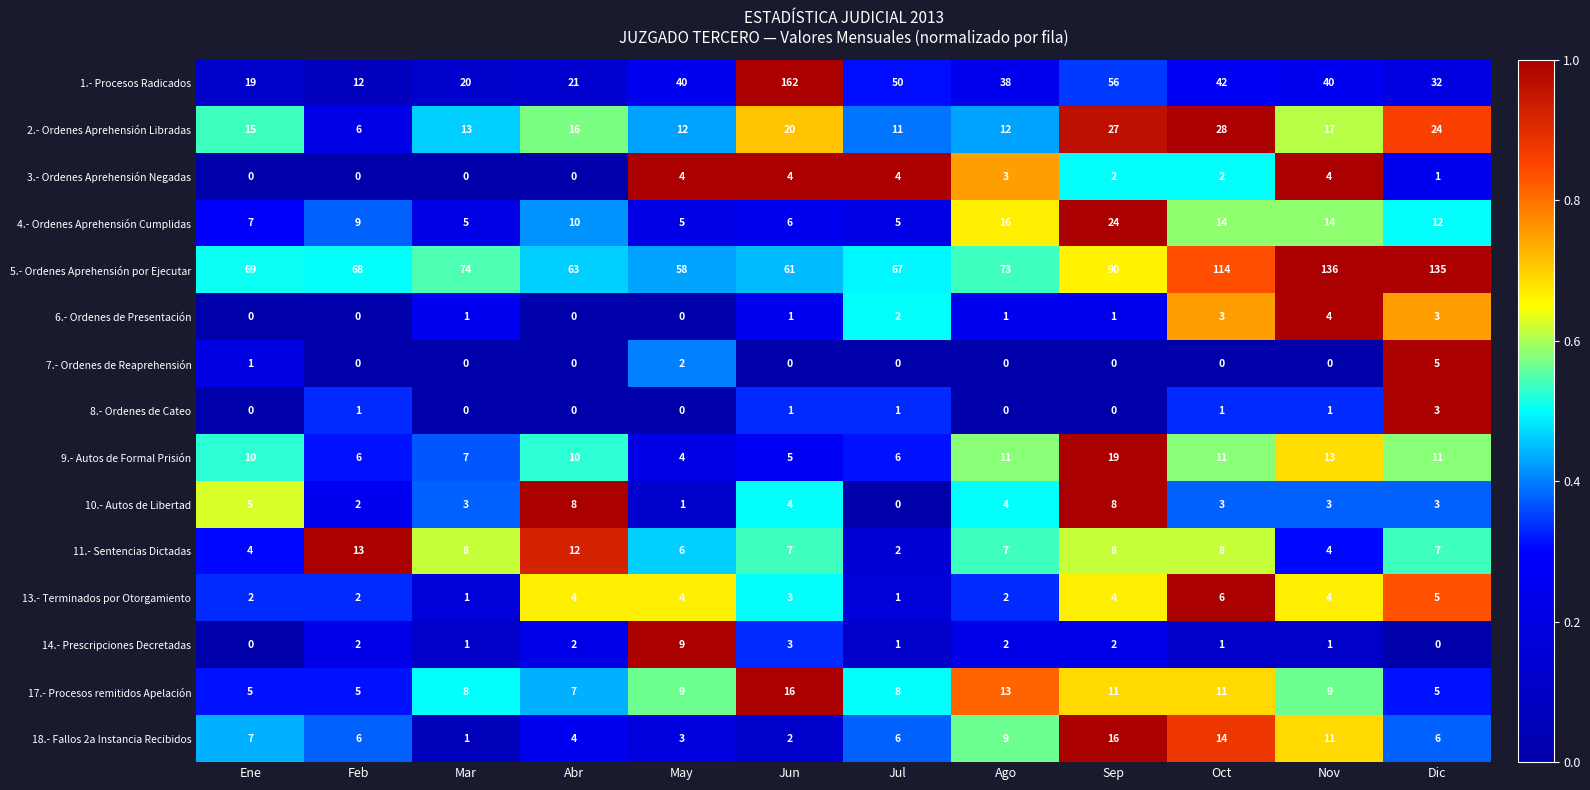

What is the sum of all 1.- Procesos Radicados values?

532